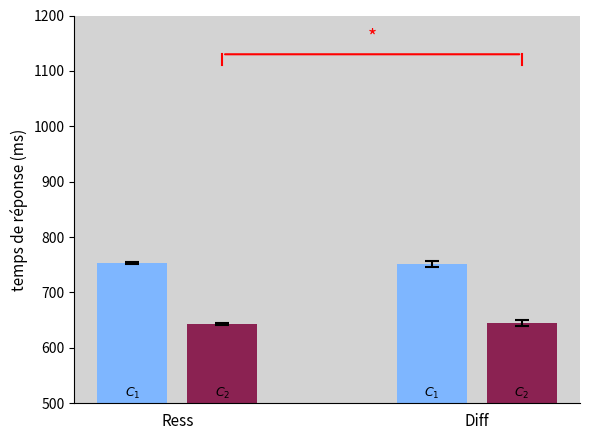

What is the greatest value displayed?

753.7